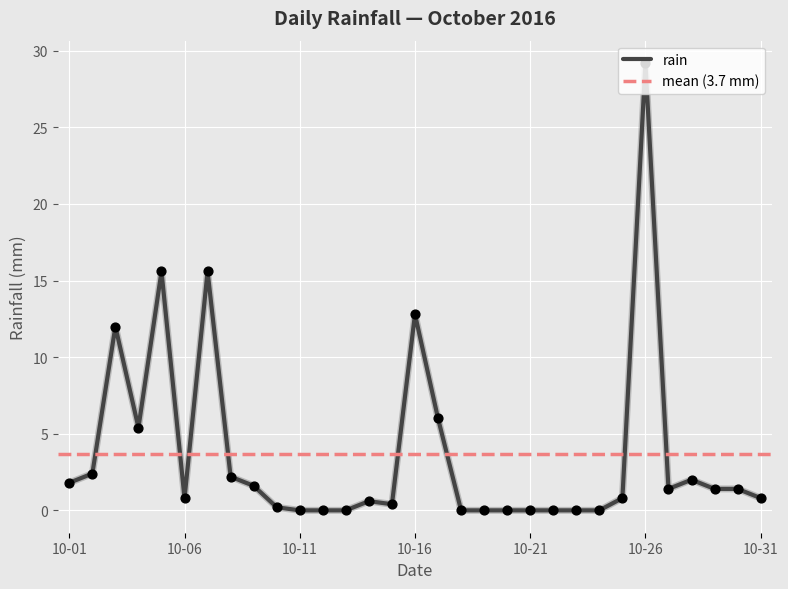

Between 2016-10-10 and 2016-10-08, which is larger?

2016-10-08